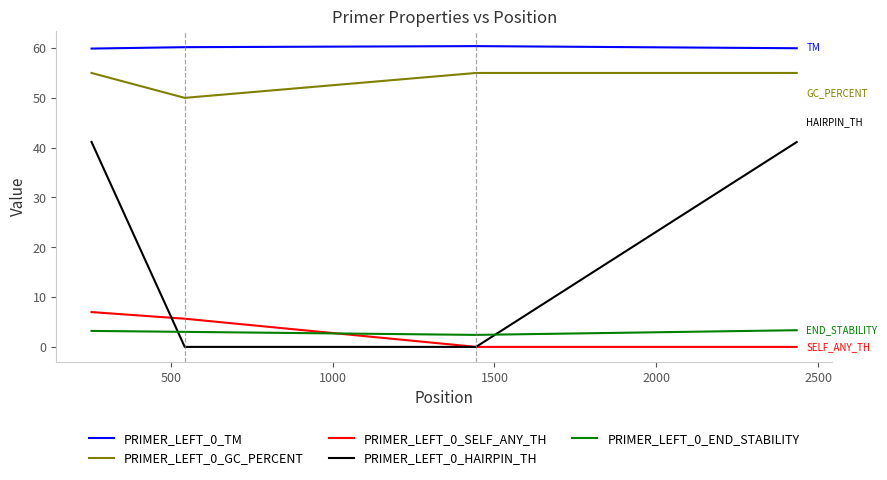

What are all the series names shown in the legend?

PRIMER_LEFT_0_TM, PRIMER_LEFT_0_GC_PERCENT, PRIMER_LEFT_0_SELF_ANY_TH, PRIMER_LEFT_0_HAIRPIN_TH, PRIMER_LEFT_0_END_STABILITY